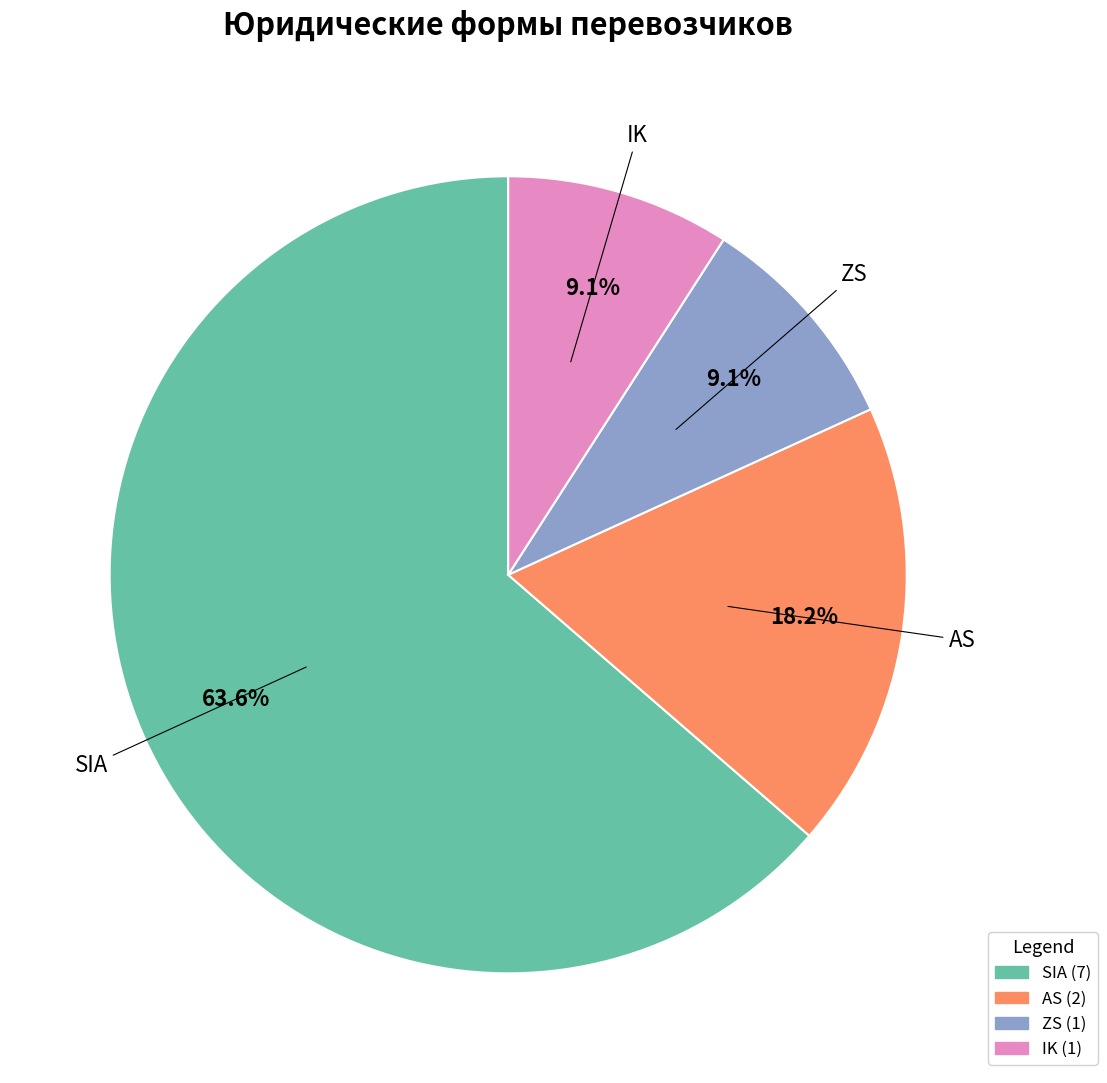

To the nearest percent, what portion does ZS represent?

9%